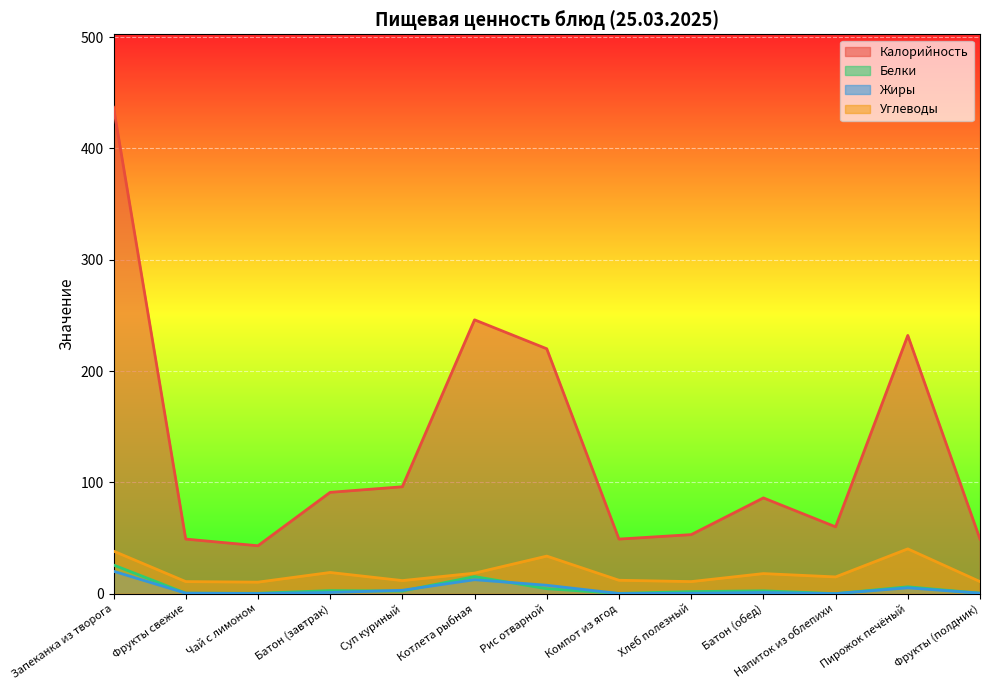

What is the approximate value of Углеводы at Котлета рыбная?

18.4